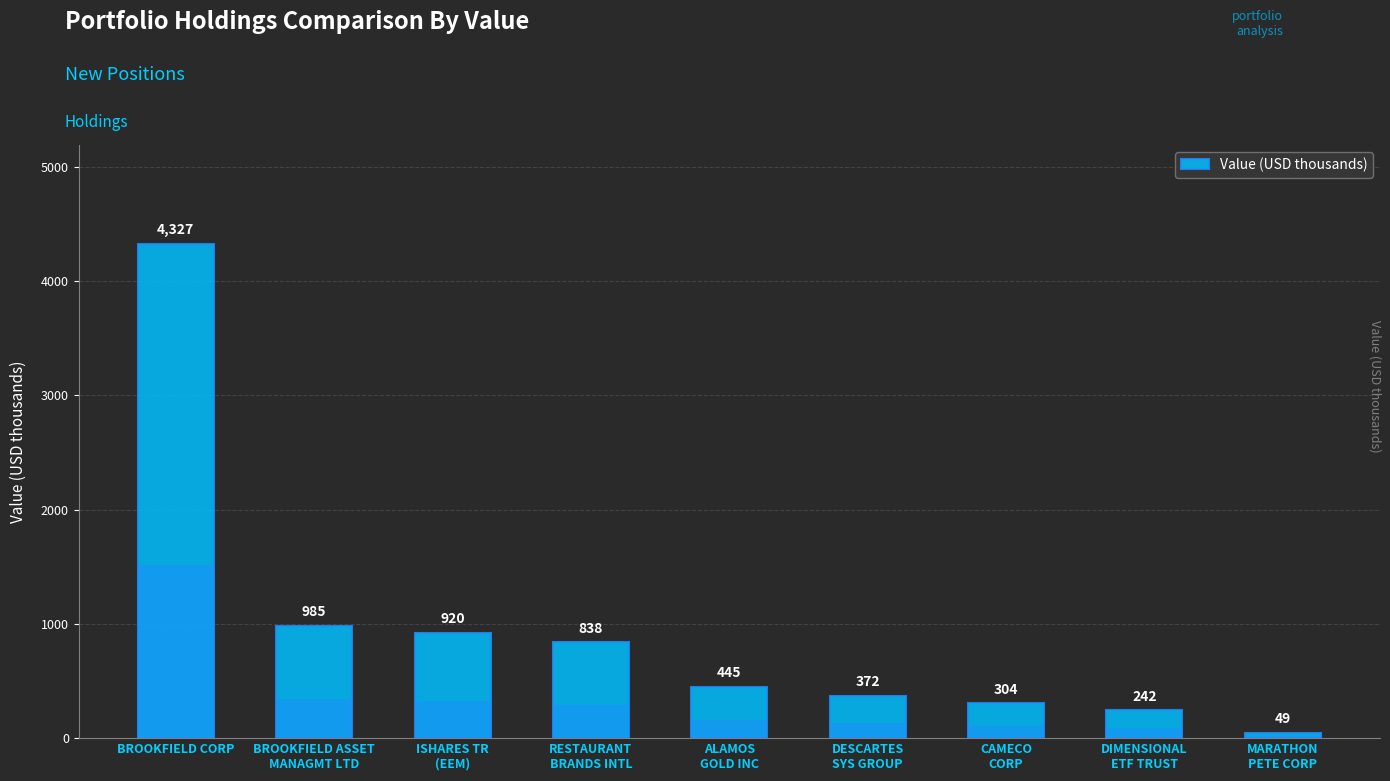

What is the value of the 8th bar from the left?

242